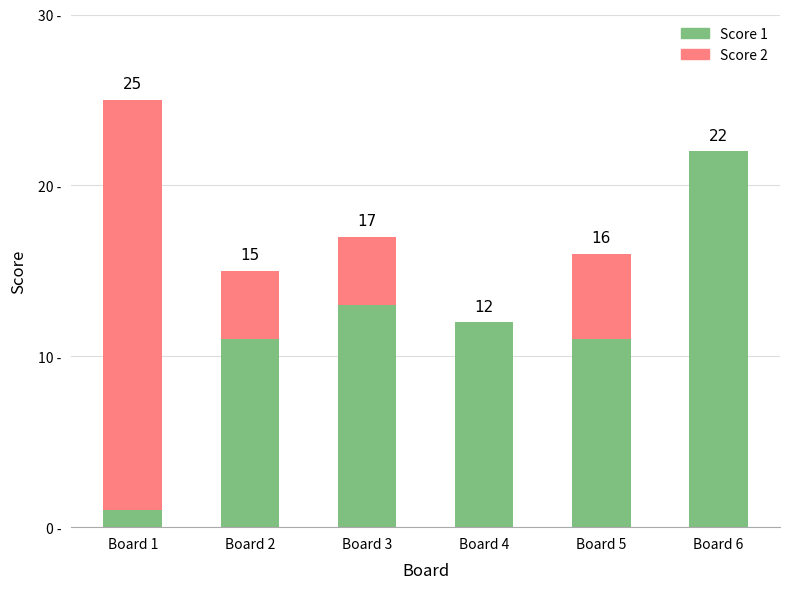

True or false: Score 2 has a value of 4 at Board 2.

True